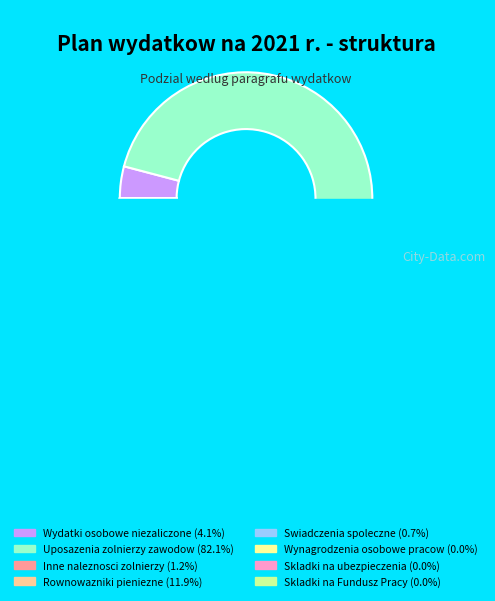

True or false: 3110 accounts for 1% of the total.

True